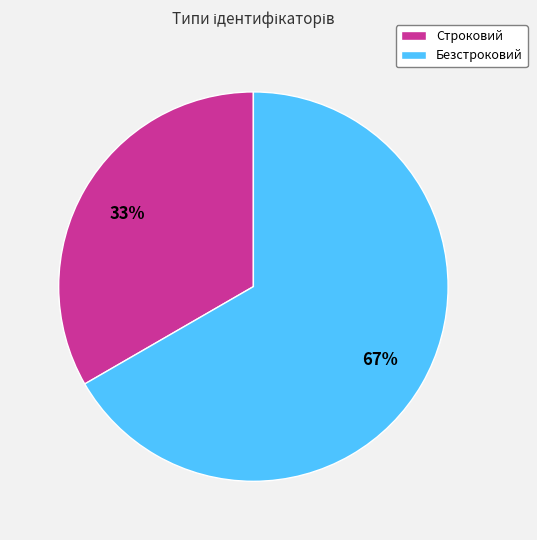

To the nearest percent, what portion does Безстроковий represent?

67%